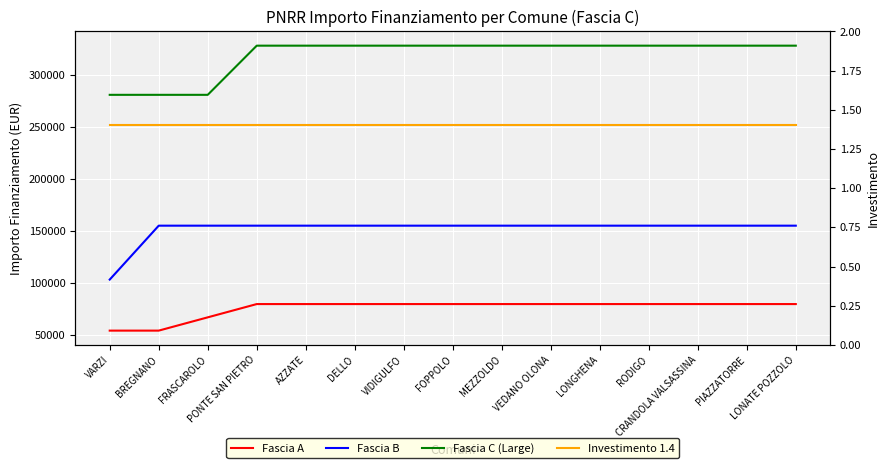

At which label is Investimento 1.4 closest to 1?

VARZI